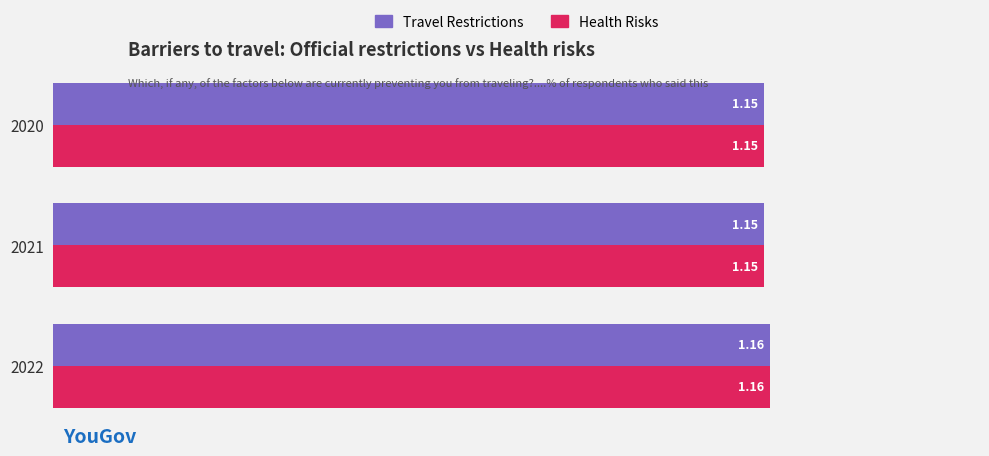

At which category is the sum across all series the highest?

2022